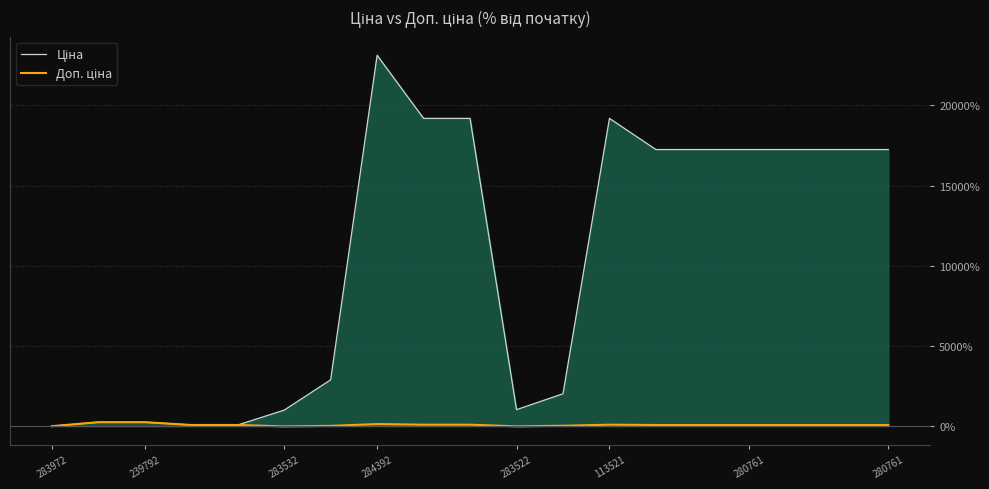

How many data points in Доп. ціна are above 73?

14